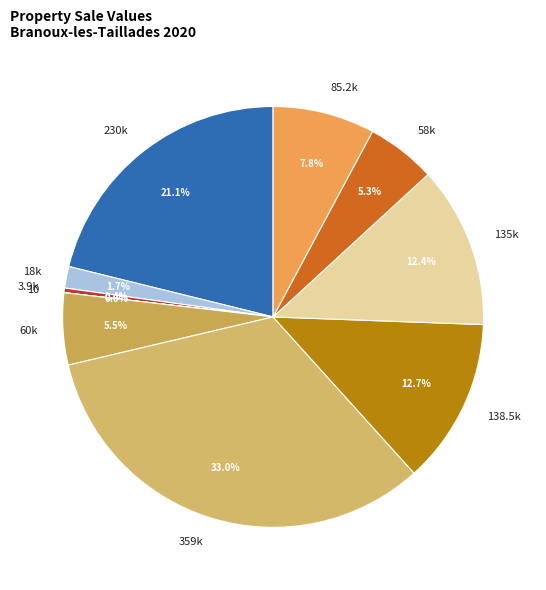

Between 58k and 18k, which is larger?

58k